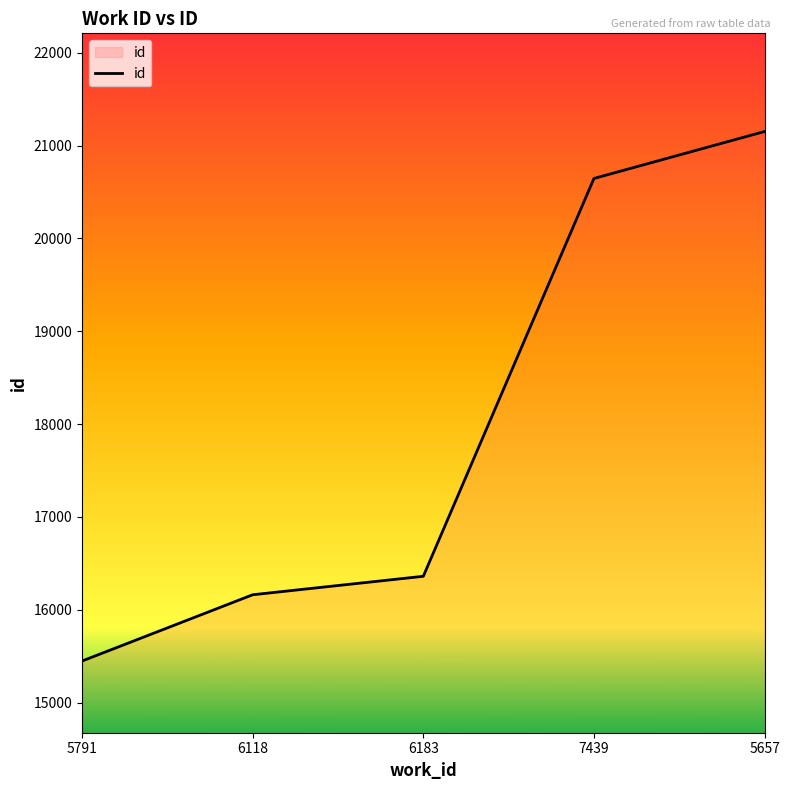

Reading right to left, what are all the values shown in this chart?

5657=21152	7439=20646	6183=16360	6118=16161	5791=15447